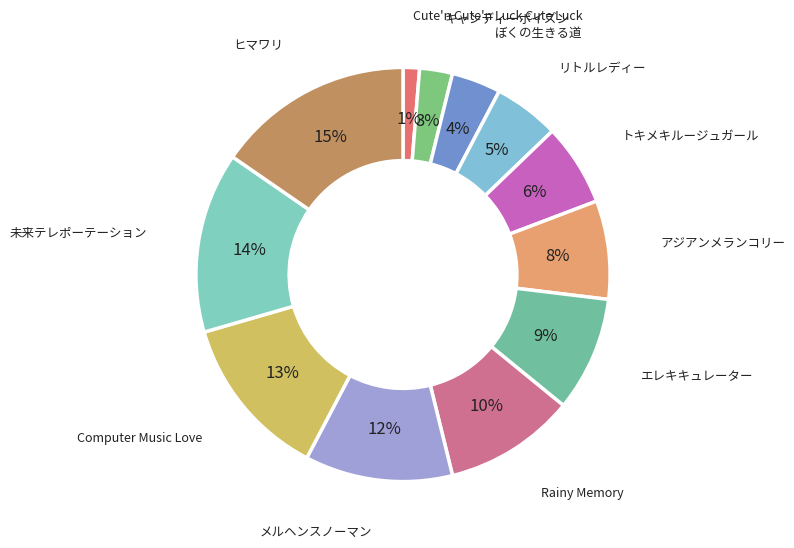

Count the number of slices in the pie.

12